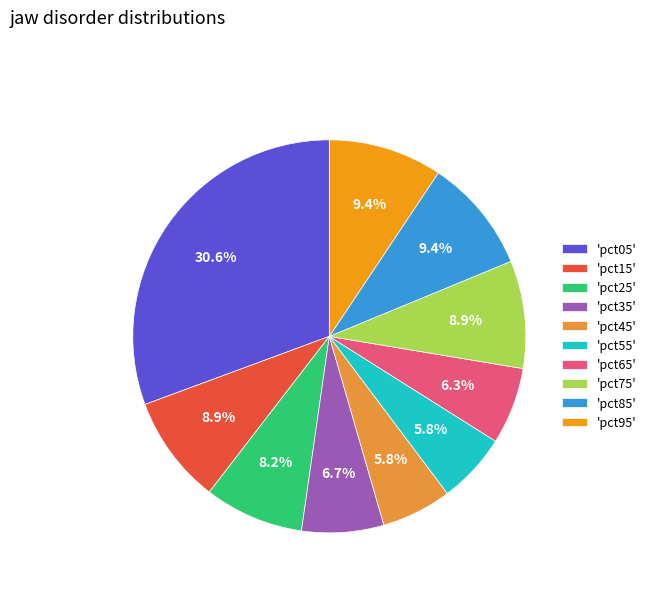

Does 'pct35' account for over 50% of the chart?

No